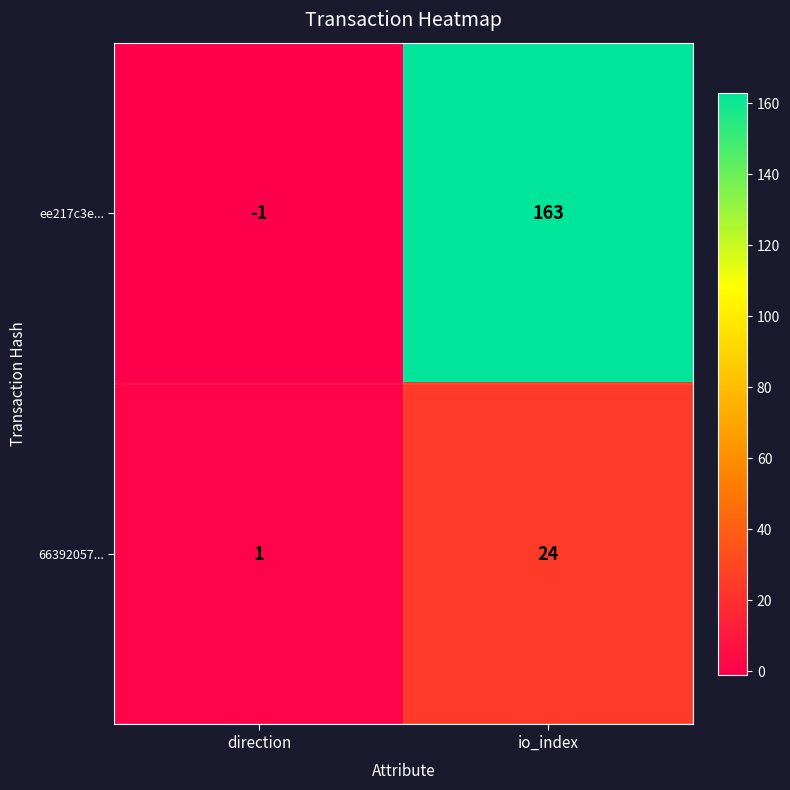

What is the difference between the highest and lowest values at io_index?

139